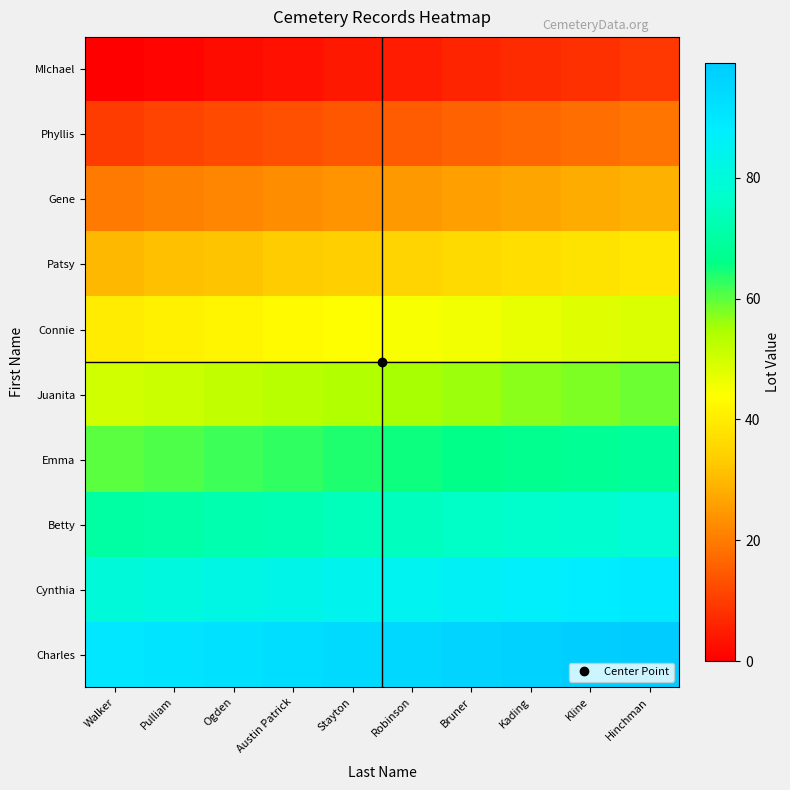

How many distinct data groups are displayed?

10